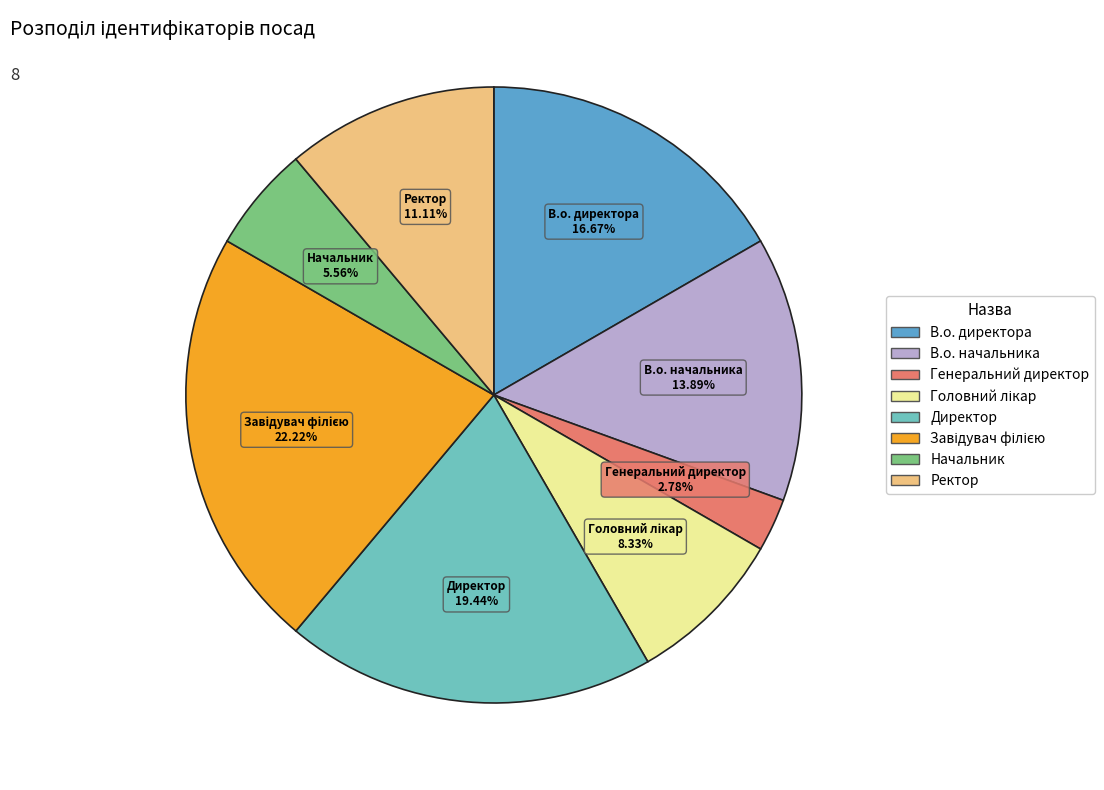

To the nearest percent, what percentage of the pie is В.о. начальника?

14%